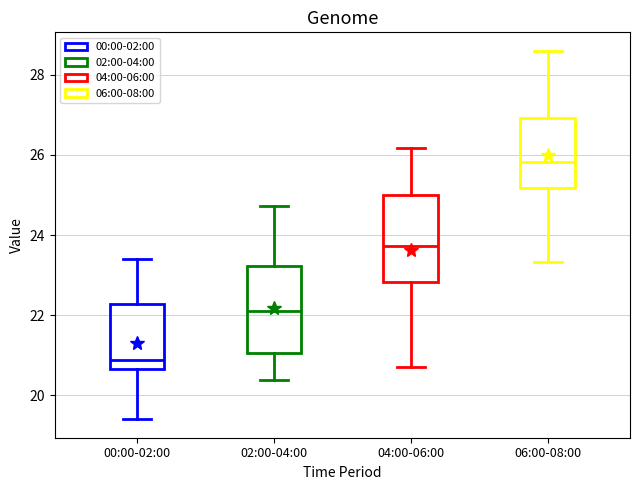

Reading left to right, transcribe this box plot: for each box, give where its median line is, the range the box spans, and where its two whiskers end, as read against the y-axis. The values are not printed on the chart, so give them approximately, as read against the axis.

00:00-02:00: median 20.8, box 20.6 to 22.2, whiskers 19.4 to 23.4
02:00-04:00: median 22.2, box 21.0 to 23.2, whiskers 20.4 to 24.8
04:00-06:00: median 23.8, box 22.8 to 25.0, whiskers 20.8 to 26.2
06:00-08:00: median 25.8, box 25.2 to 27.0, whiskers 23.4 to 28.6